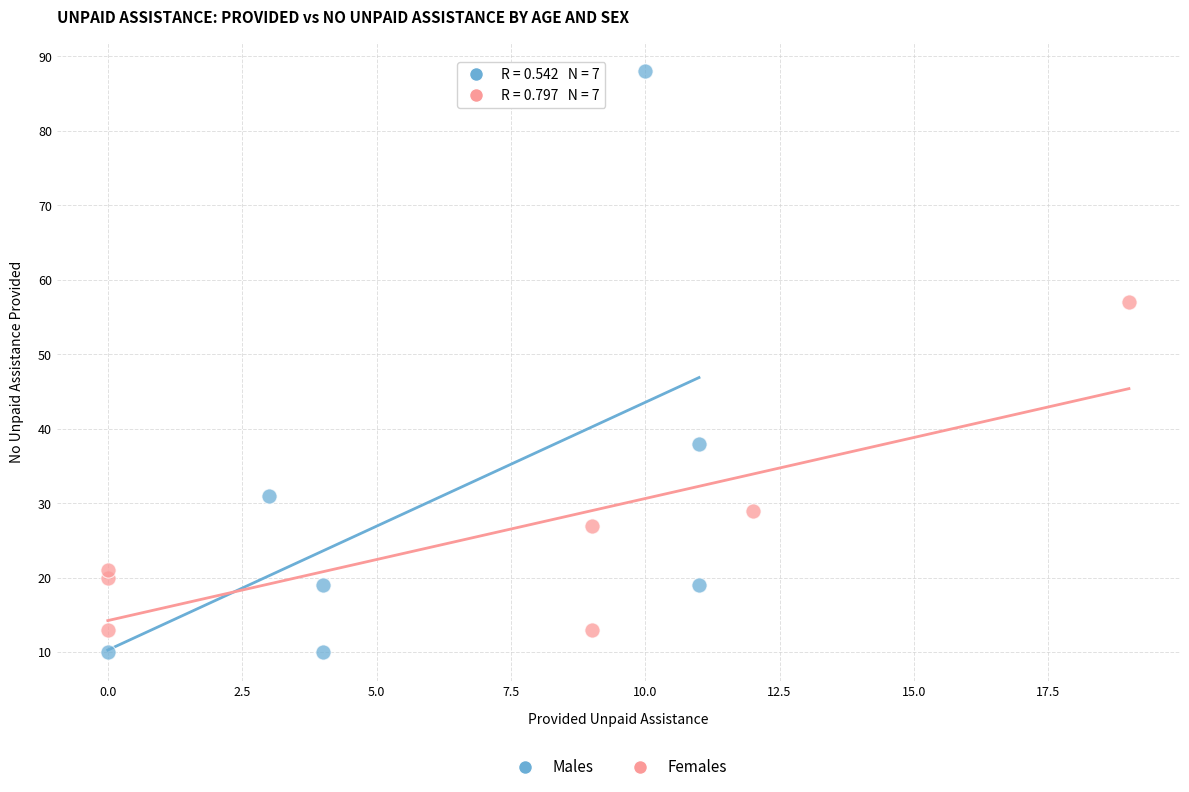

Which series has the widest spread of Y values?

Males